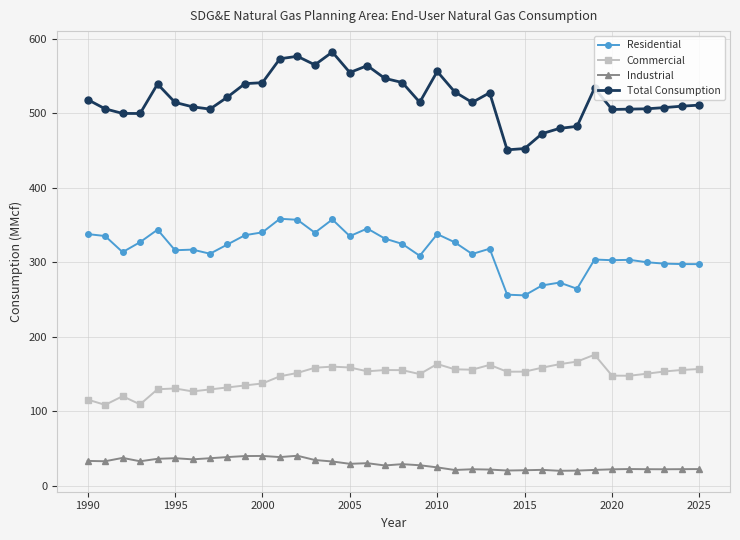

List the series in order of their peak value, lowest first.

Industrial, Commercial, Residential, Total Consumption